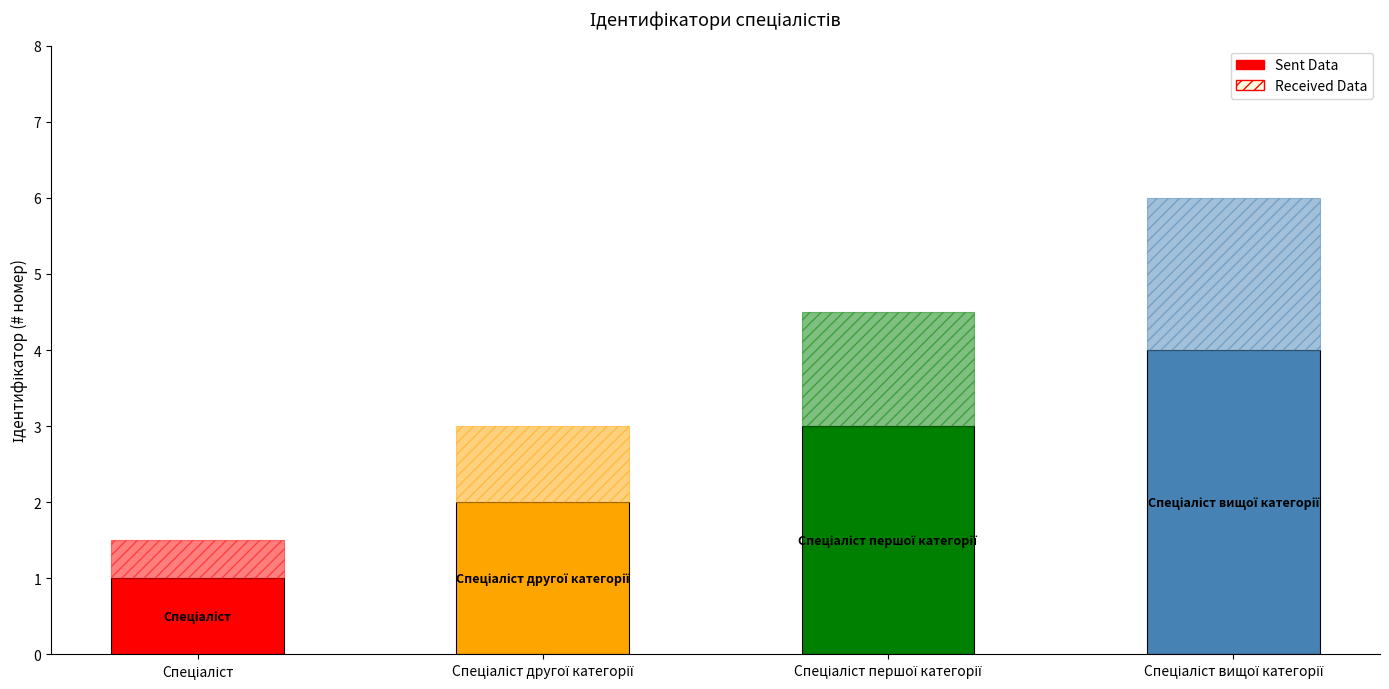

What is the label of the 1st bar from the right?

Спеціаліст вищої категорії